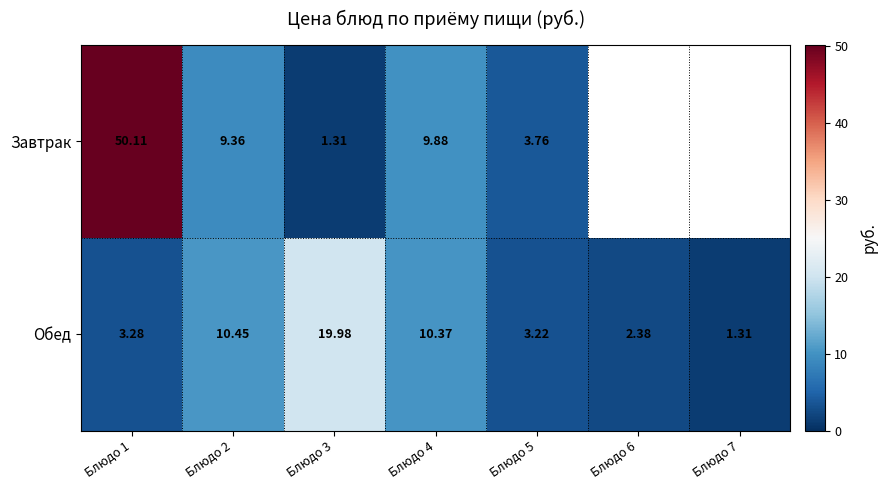

At which category does the chart reach its peak across all series?

Блюдо 1